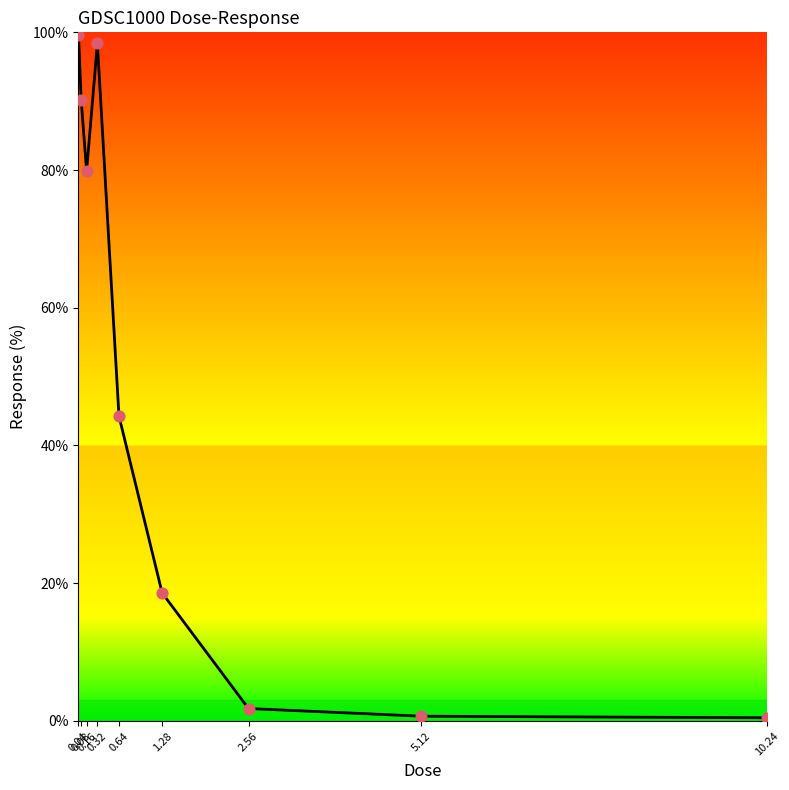

What is the change in value from 2.56 to 5.12?

-1.1